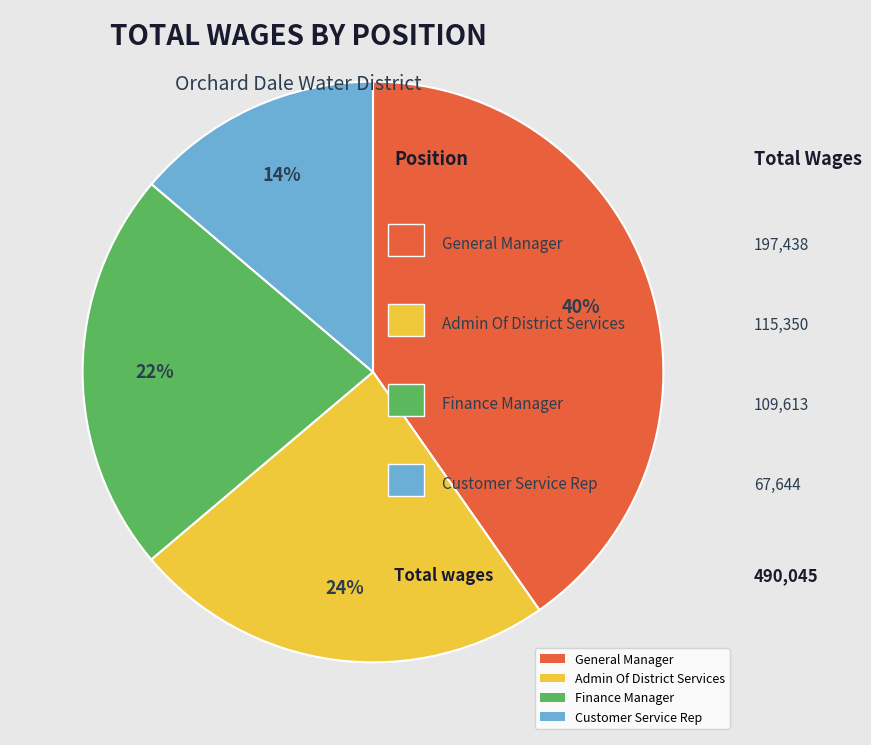

Is Customer Service Rep the majority of the pie?

No